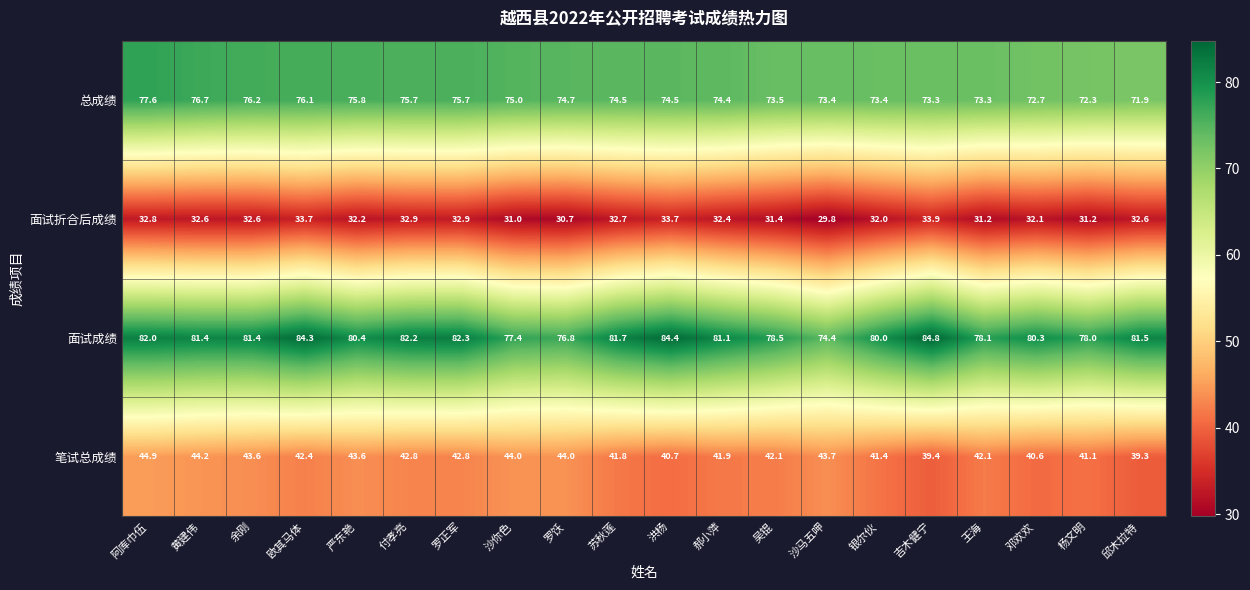

At which label does 总成绩 first exceed 74?

阿库巾伍